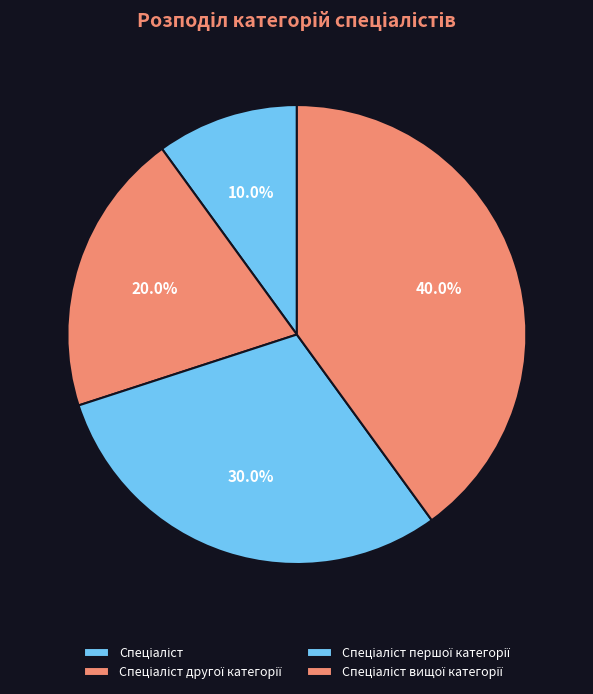

Which has a higher value, Спеціаліст другої категорії or Спеціаліст?

Спеціаліст другої категорії